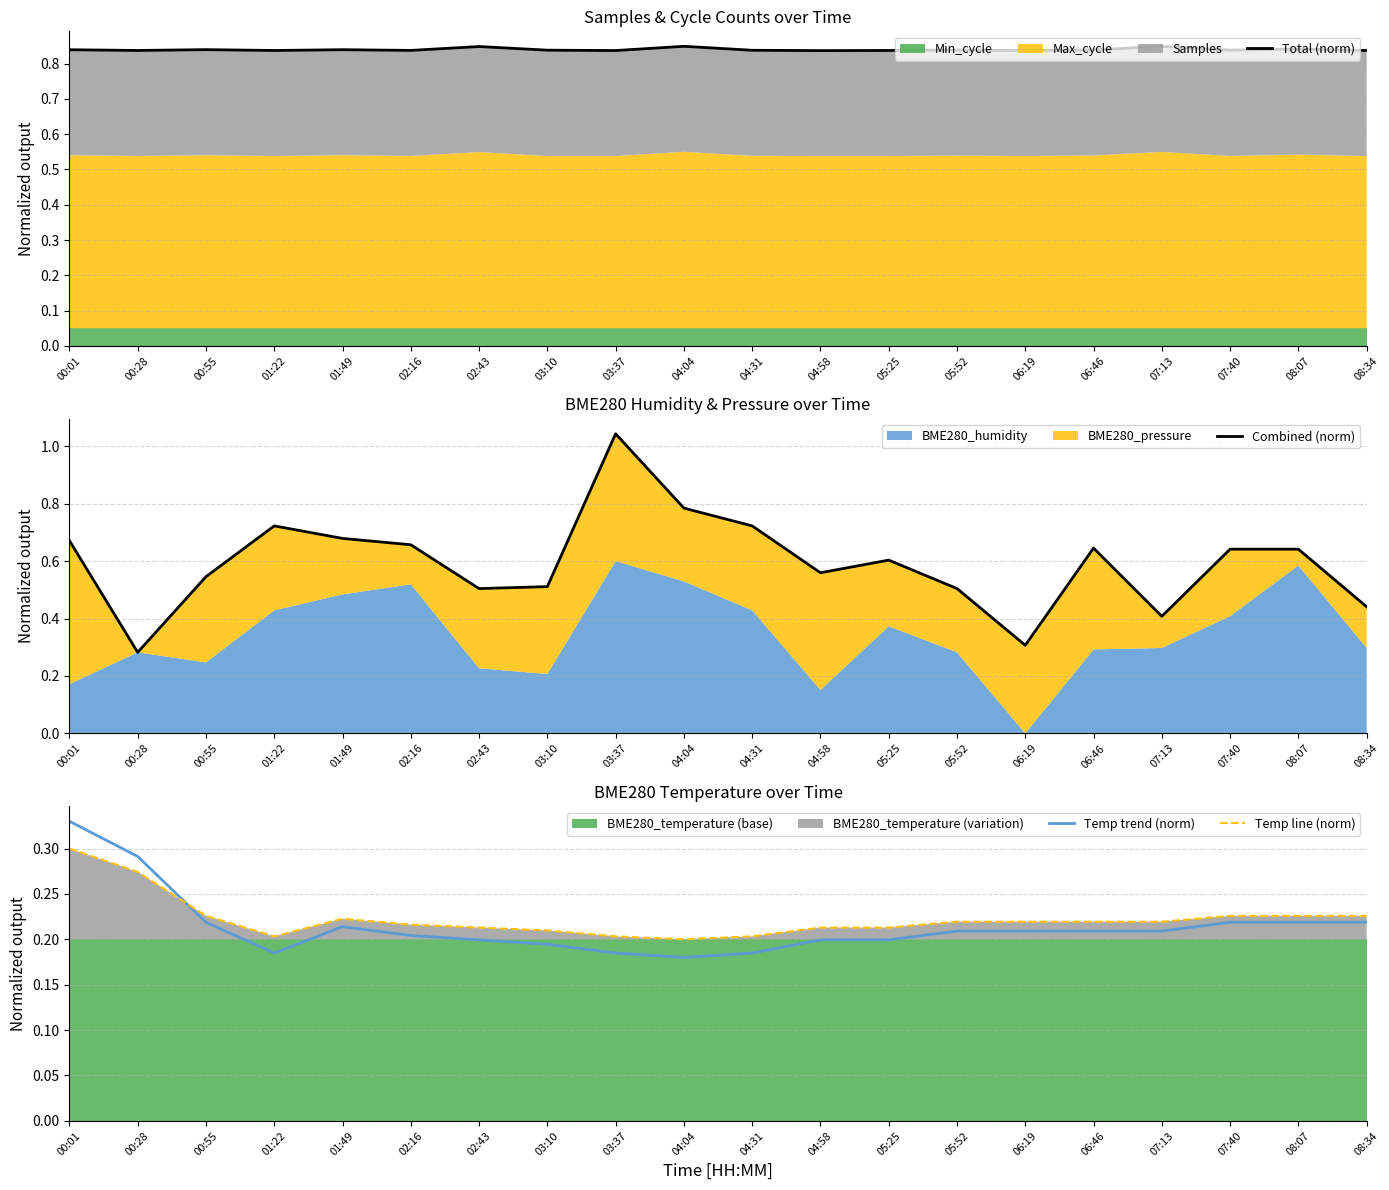

Does the chart display data point markers on the line(s)?

No